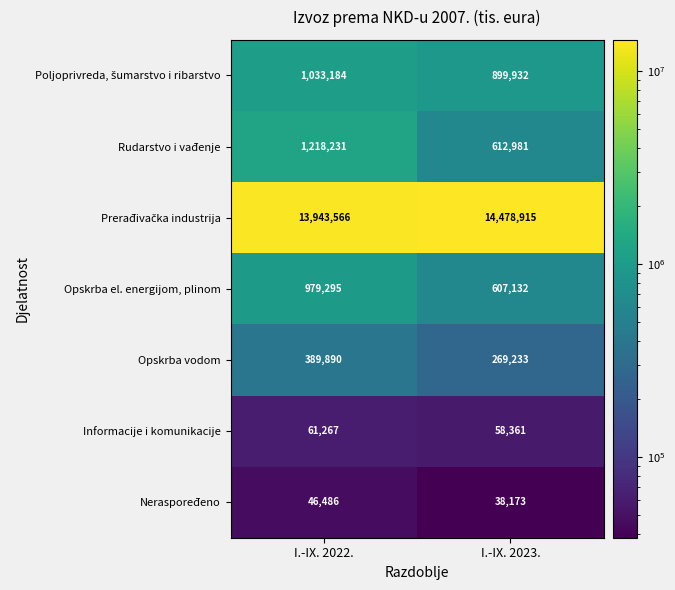

Between I.-IX. 2022. and I.-IX. 2023., which series saw the biggest shift?

Rudarstvo i vađenje